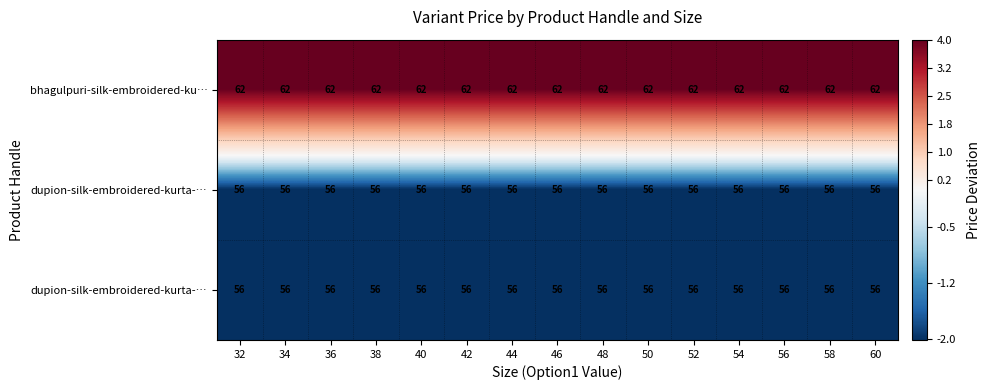

At which category is the sum across all series the highest?

32